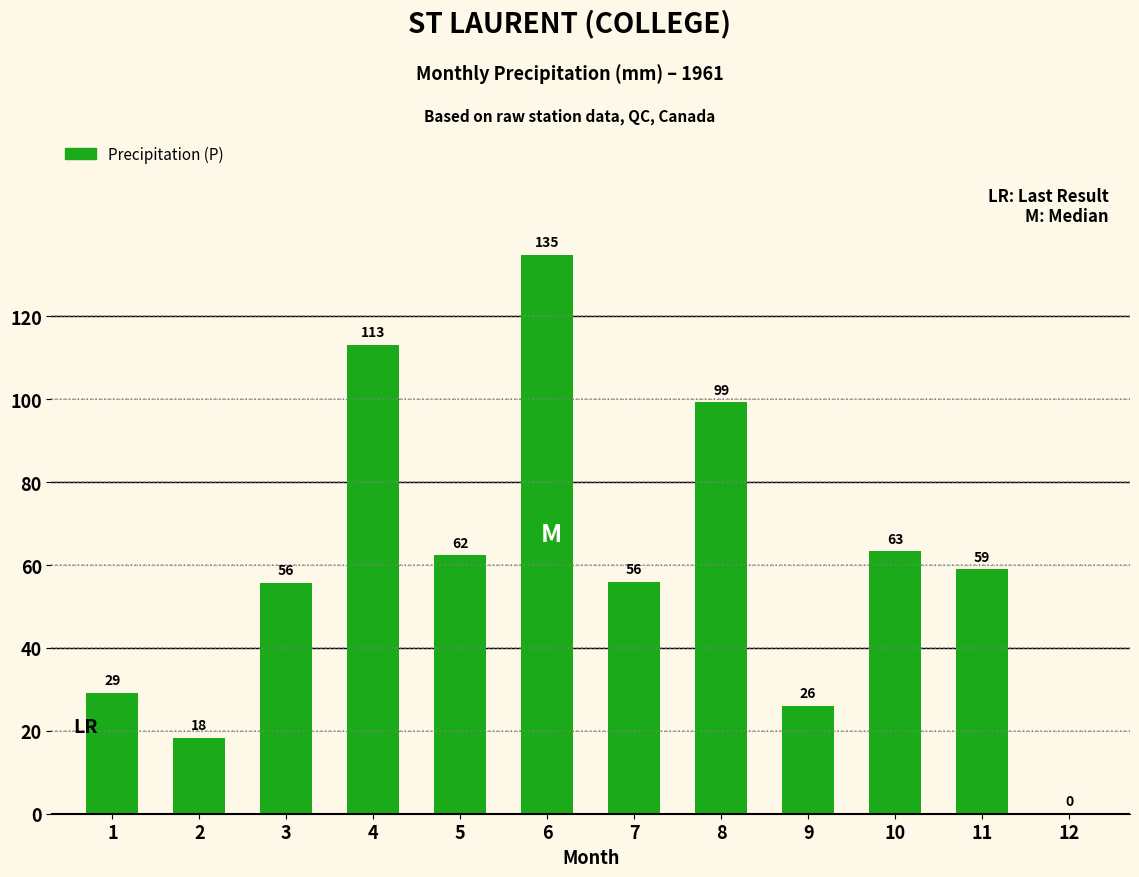

Count the number of data series in this chart.

1